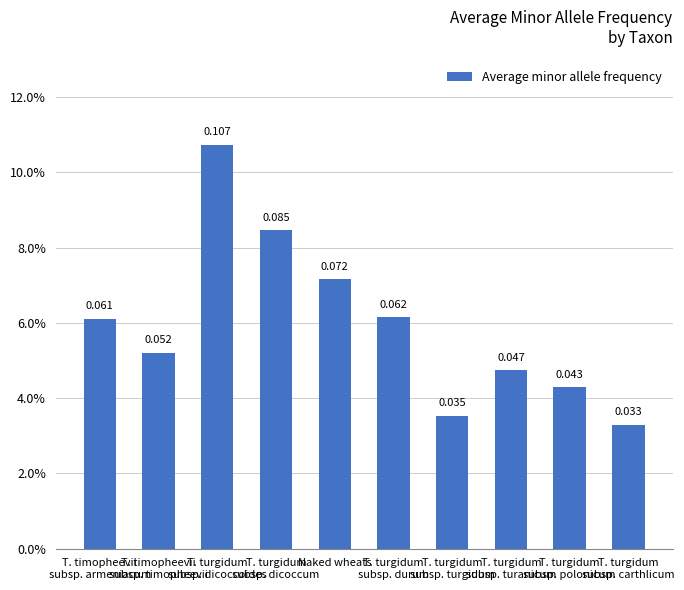

What is the average value?

0.1